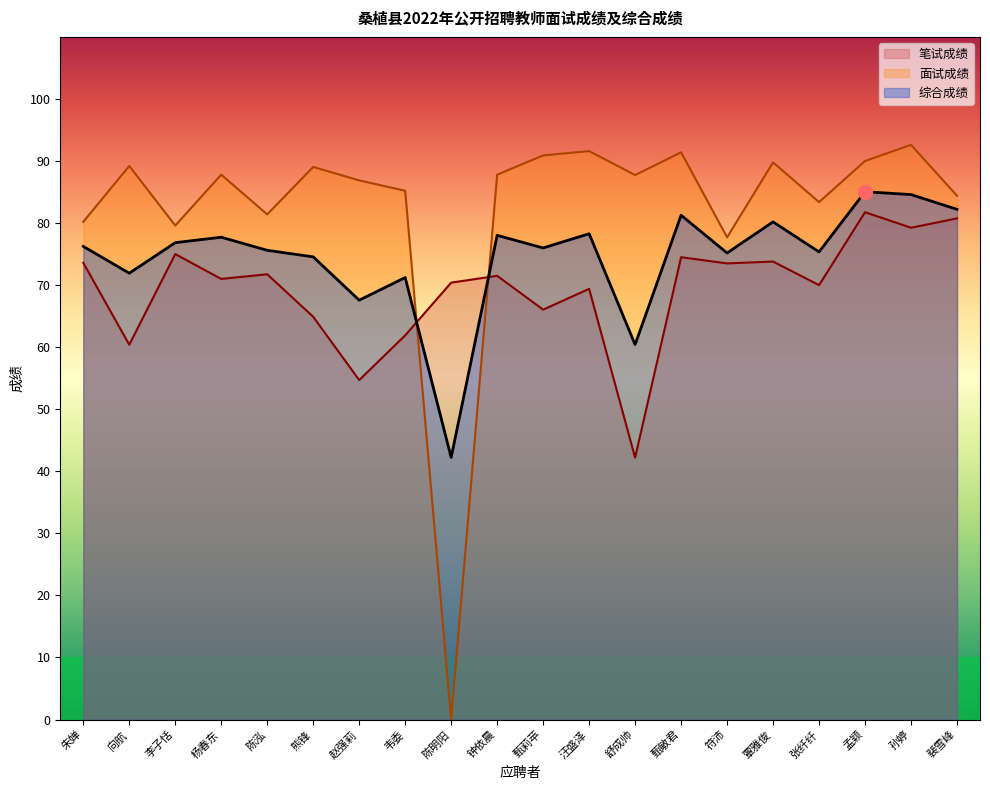

How many data points in 面试成绩 are less than 87?

9